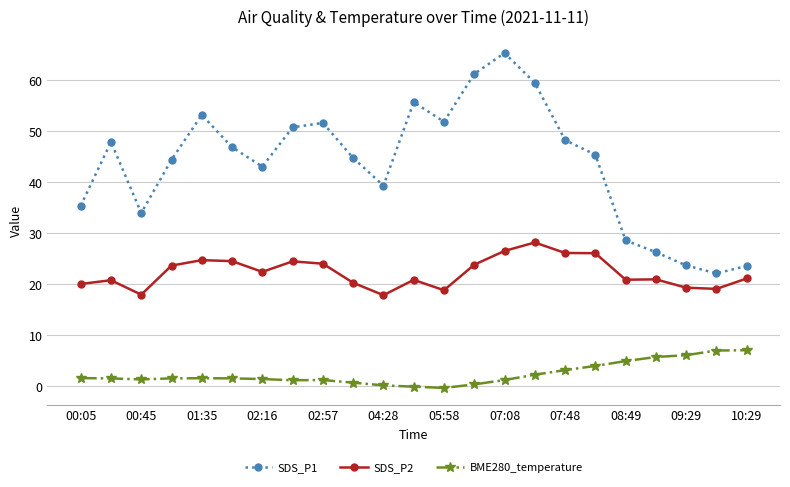

True or false: SDS_P1 and SDS_P2 cross at least once.

False